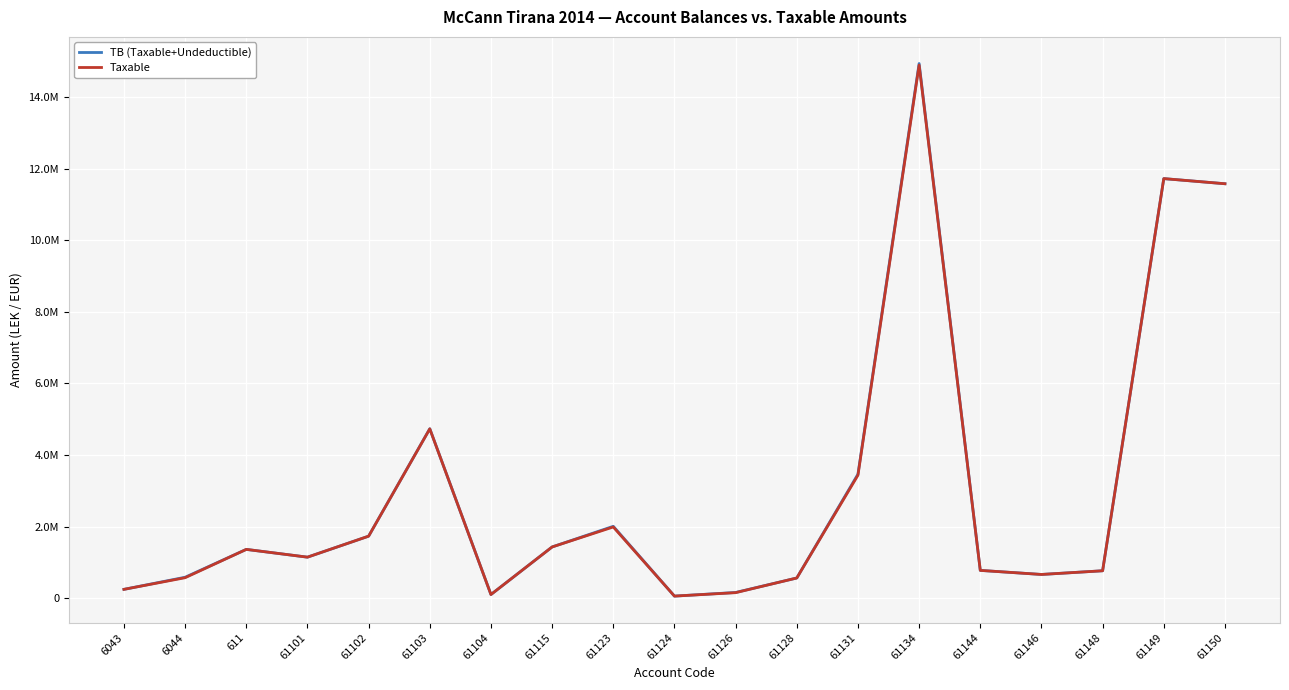

What are all the series names shown in the legend?

TB (Taxable+Undeductible), Taxable